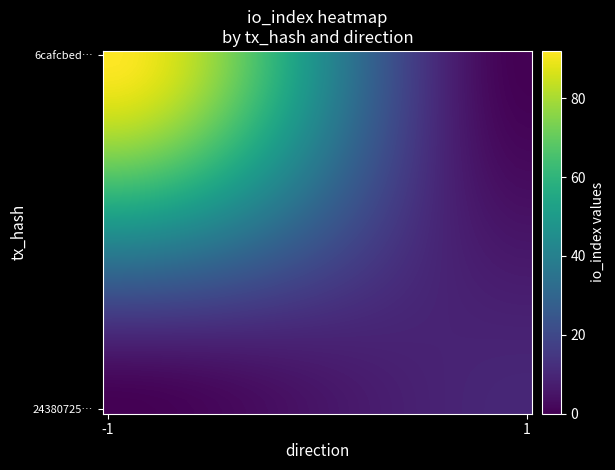

Which series has the widest spread of values?

6cafcbed…